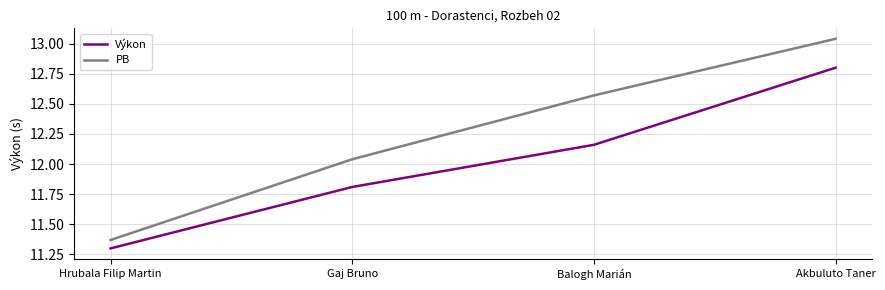

Is this an area chart (filled region under the line)?

No